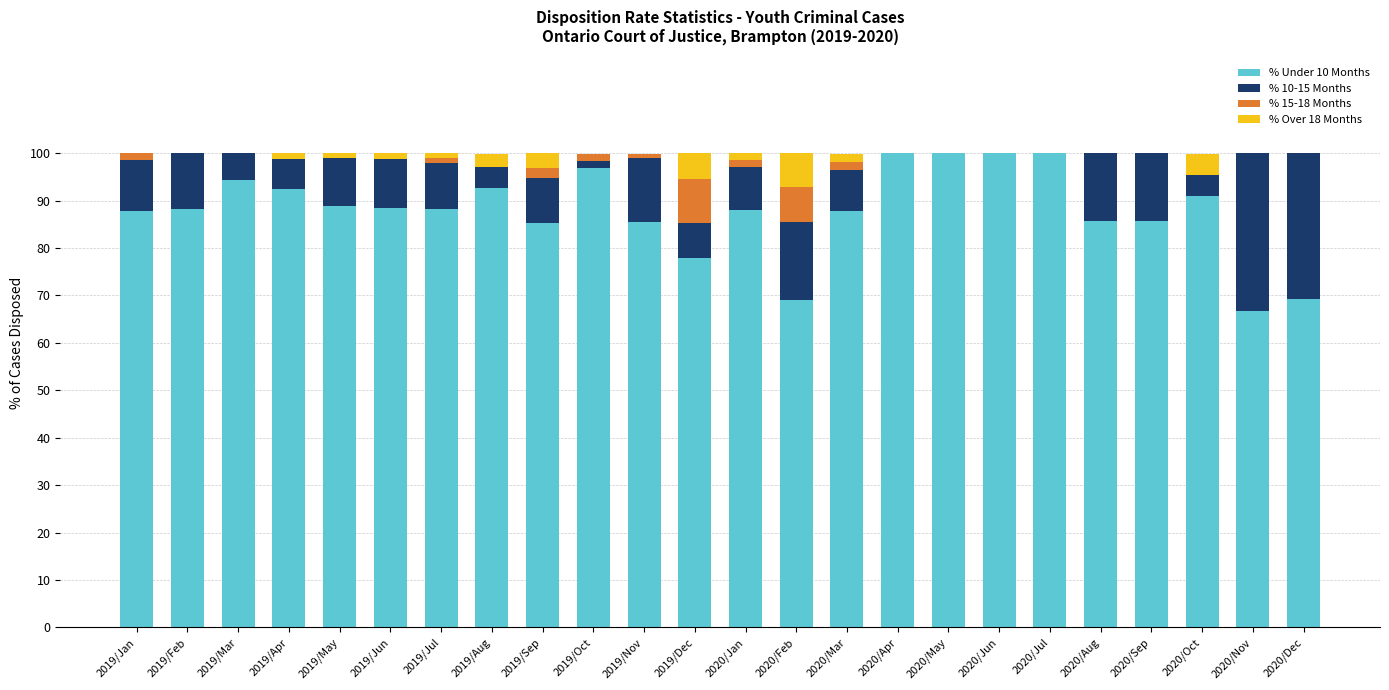

What is the total value across all series at 2020/Jun?

100.0